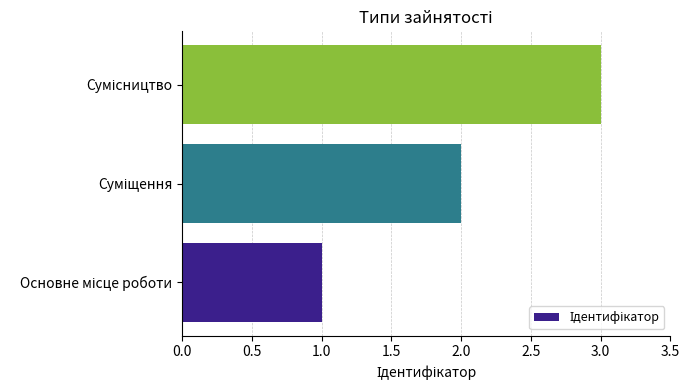

What is the maximum value shown in the chart?

3